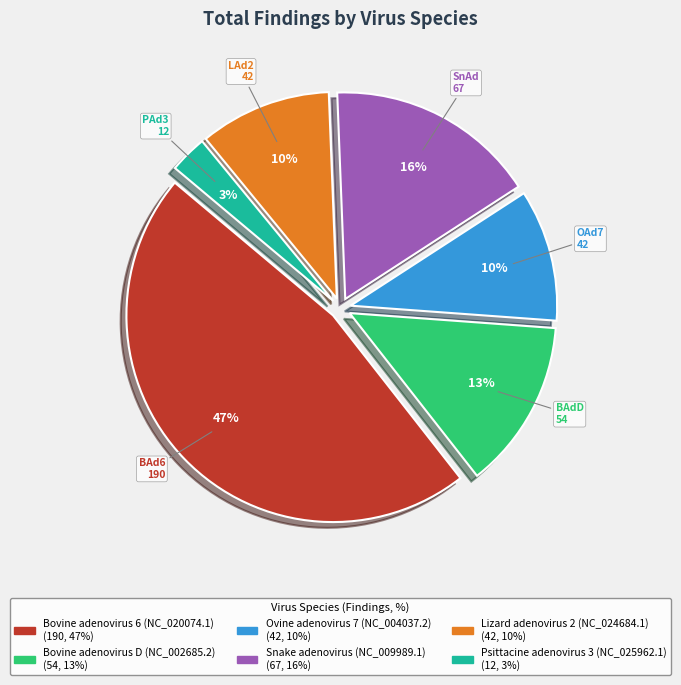

What percentage is the Psittacine adenovirus 3 (NC_025962.1) slice, to the nearest percent?

3%